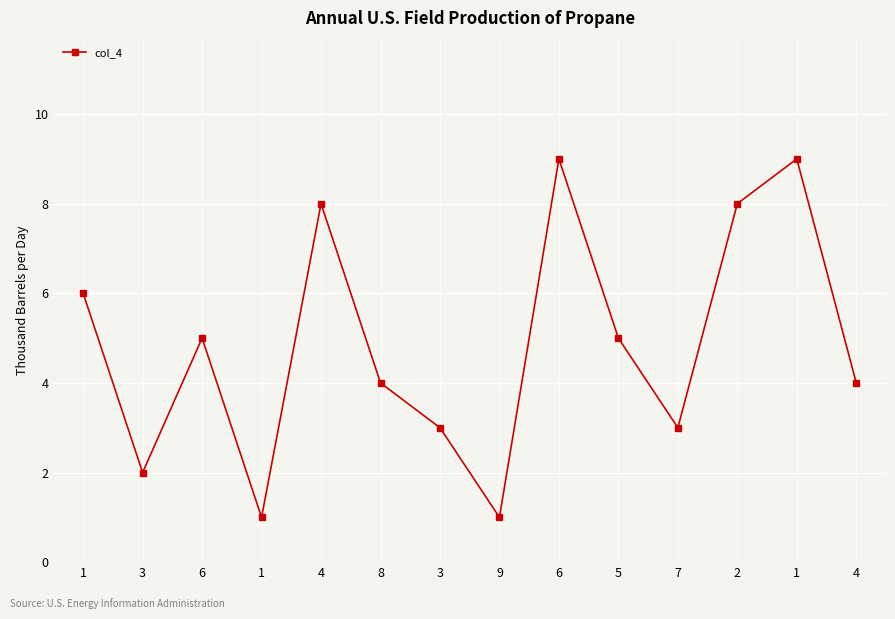

How many lines are shown in the chart?

1